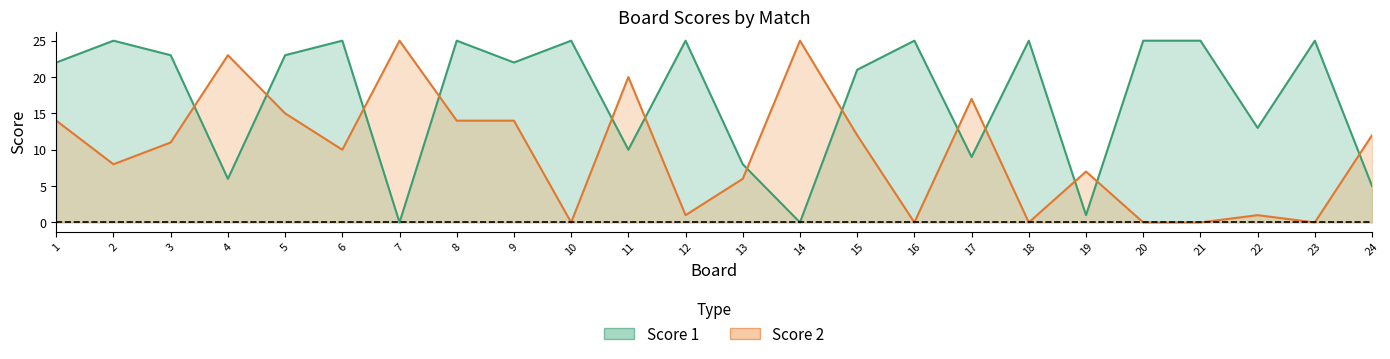

Reading right to left, extract all data points from this chart.

Score 1: 5	25	13	25	25	1	25	9	25	21	0	8	25	10	25	22	25	0	25	23	6	23	25	22
Score 2: 12	0	1	0	0	7	0	17	0	12	25	6	1	20	0	14	14	25	10	15	23	11	8	14